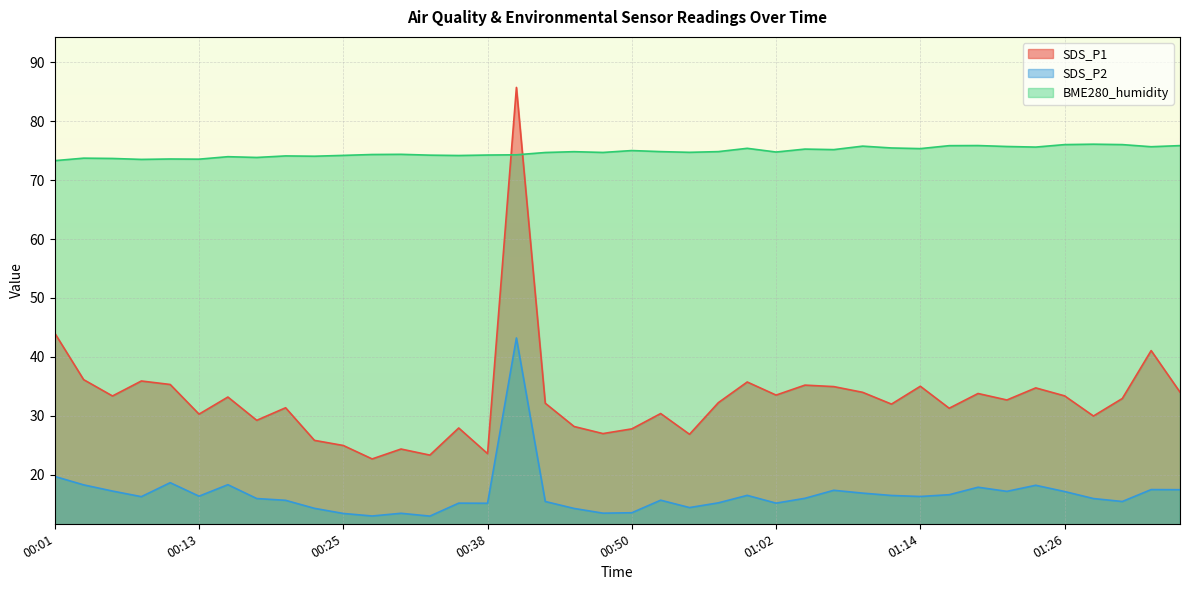

How many data points does each series have?

40